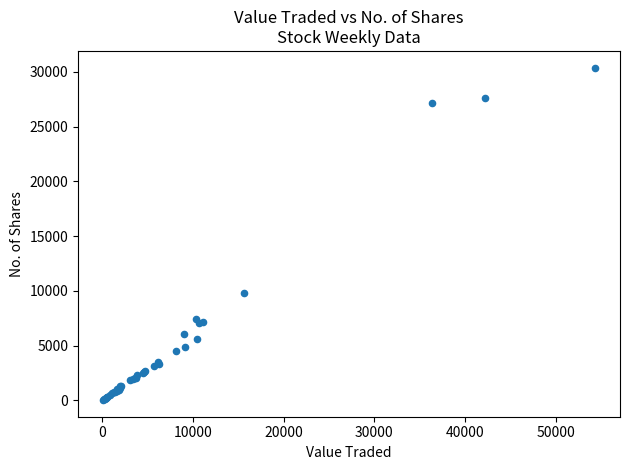

What Y value in the scatter plot is closest to 15210?

9823